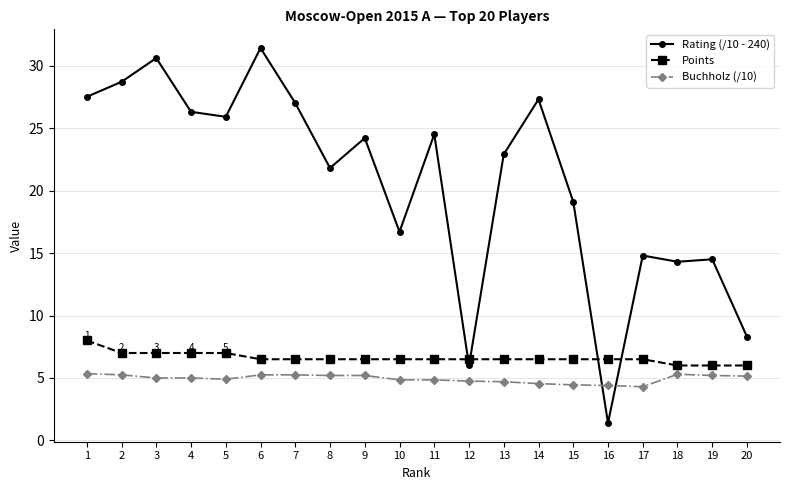

How many times do Points and Rating (/10 - 240) cross each other?

4